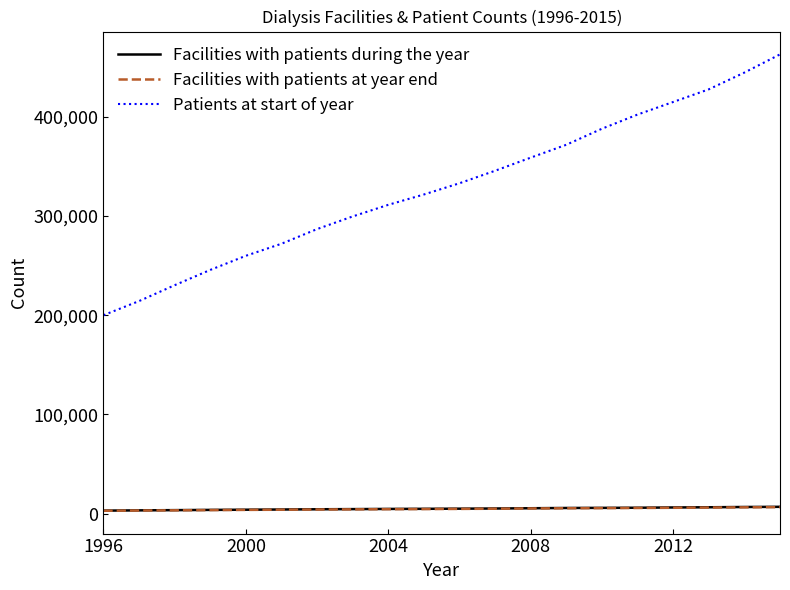

Which series has the widest spread of values?

Patients at start of year